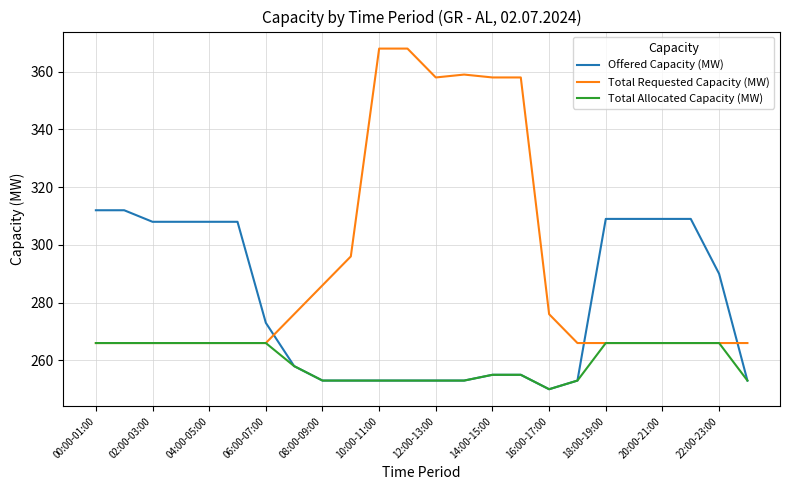

List the series in order of their overall mean, lowest first.

Total Allocated Capacity (MW), Offered Capacity (MW), Total Requested Capacity (MW)